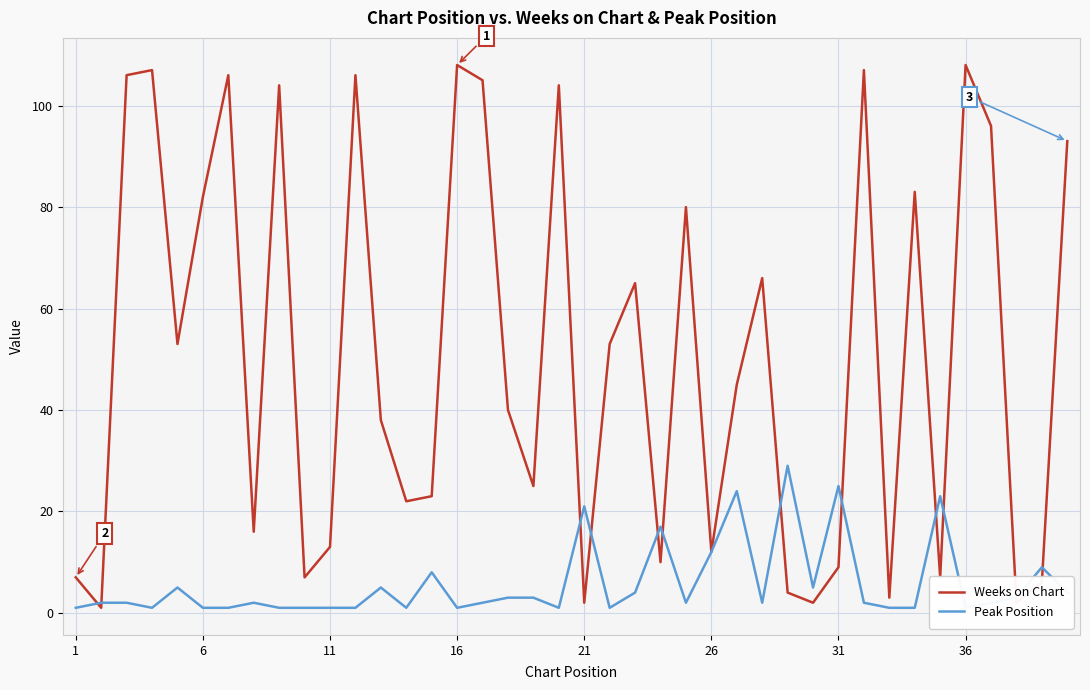

What is the maximum value for Weeks on Chart?

108